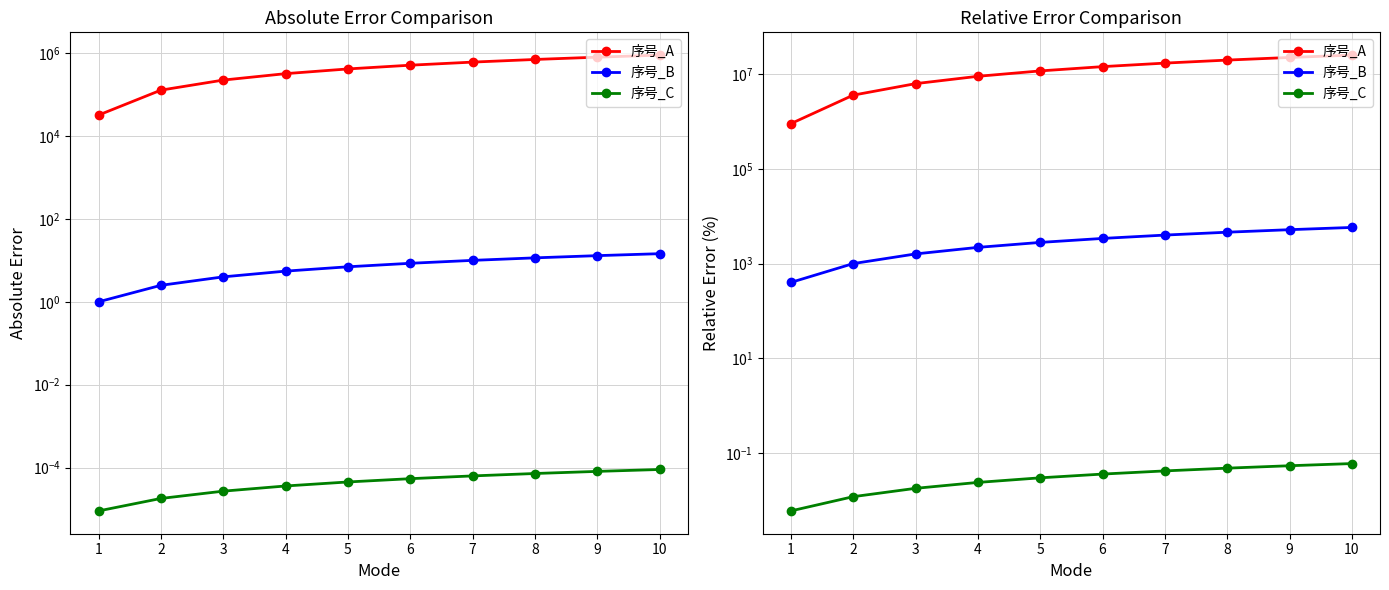

Where does the 序号_A series first go above 14400000?

7